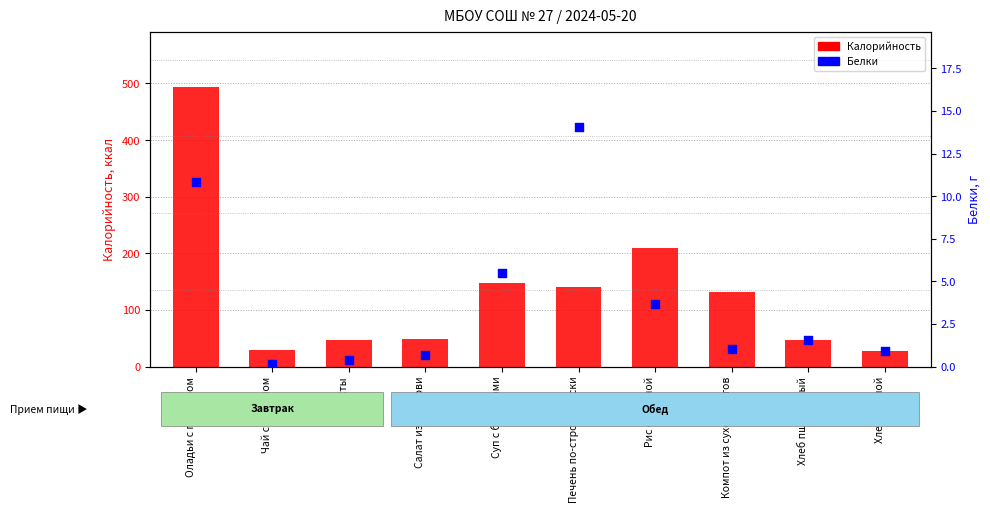

What are all the series names shown in the legend?

Калорийность, Белки